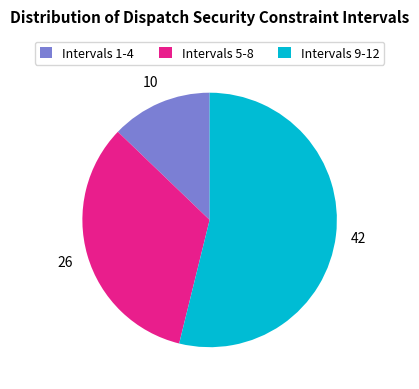

Which slice is the largest?

Intervals 9-12